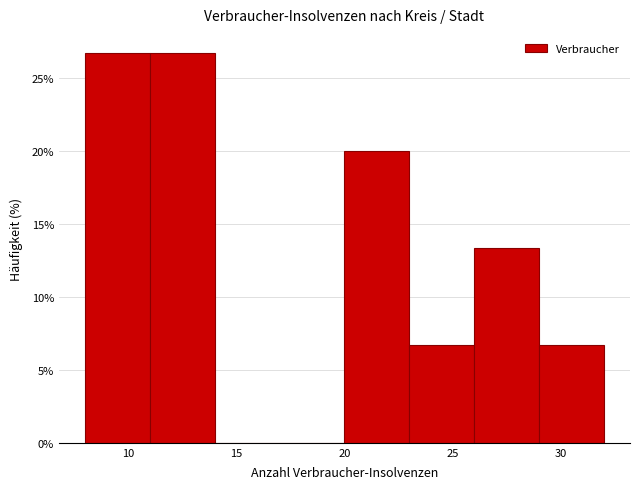

What is the height of the bar covering 29 to 32 on the x-axis? The values are not printed on the chart, so give them approximately, as read against the axis.

6.5